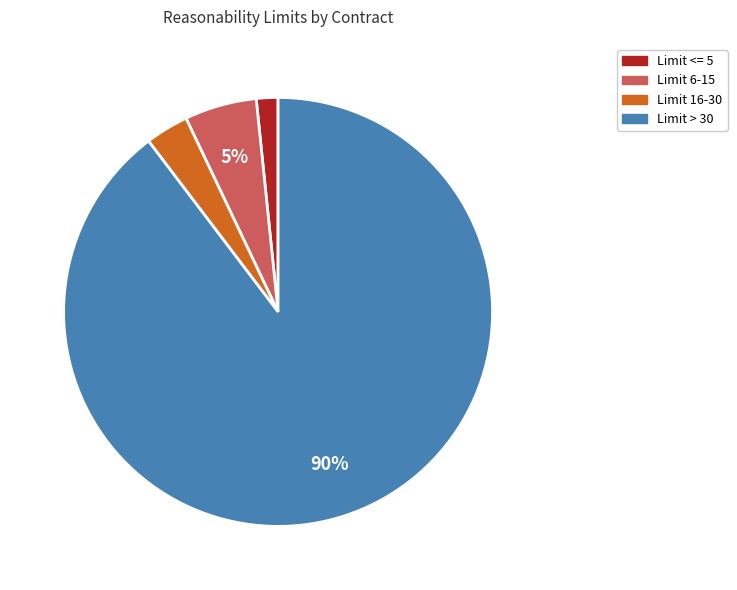

Do Limit 6-15 and Limit <= 5 together represent more than half of the pie?

No